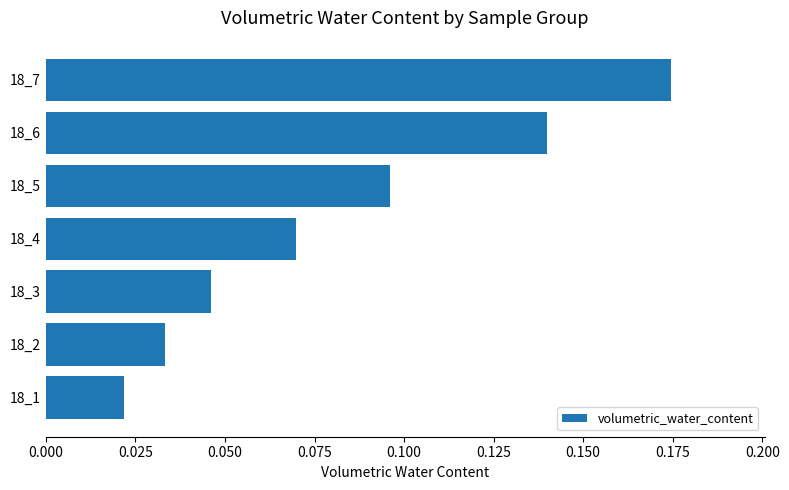

At which category does the chart reach its peak across all series?

18_7